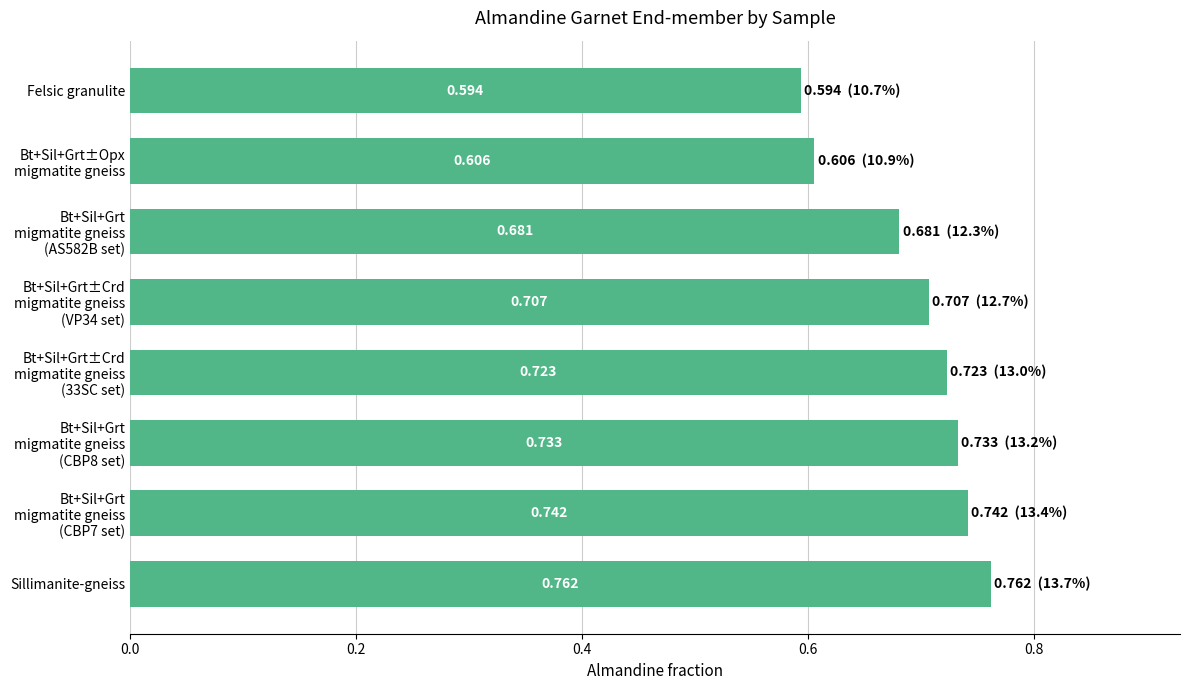

At which category does the chart reach its peak across all series?

Sillimanite-gneiss